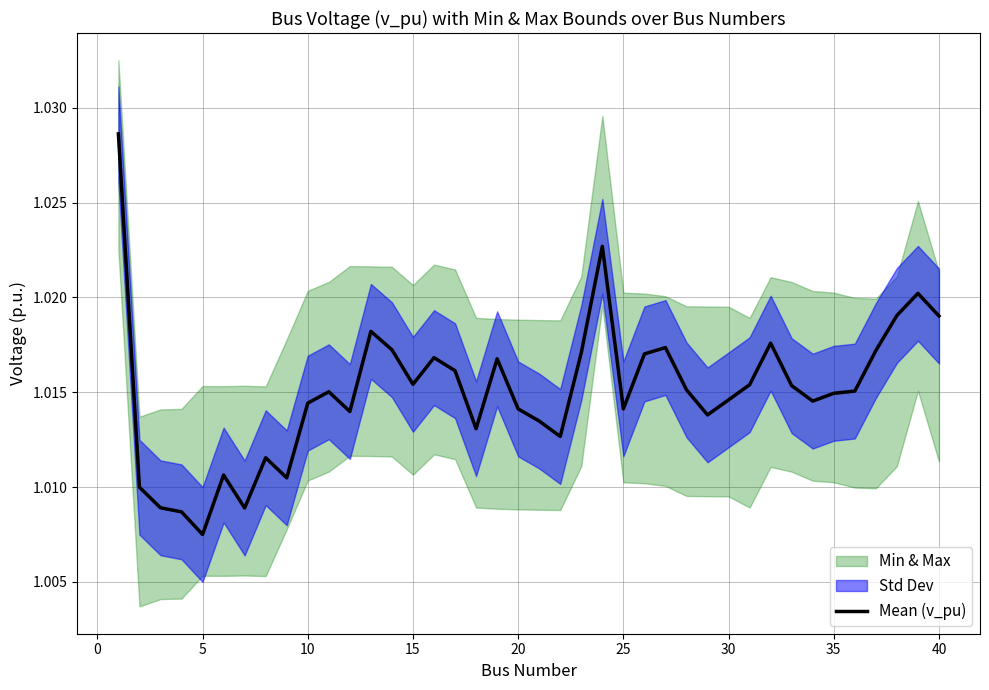

Where is Mean (v_pu) nearest to the value 1?

5